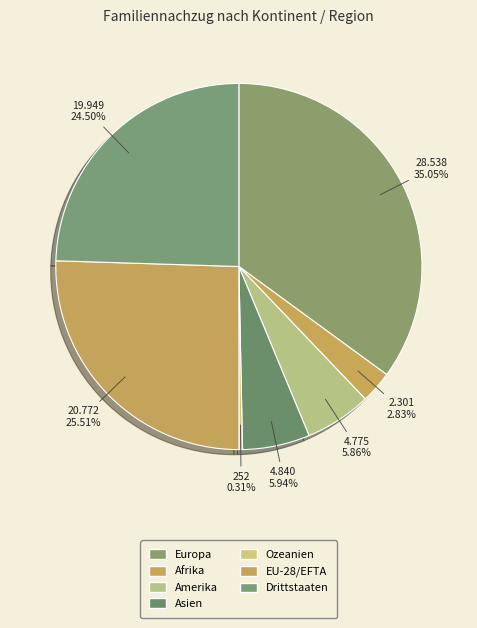

To the nearest percent, what percentage of the pie is Drittstaaten?

24%